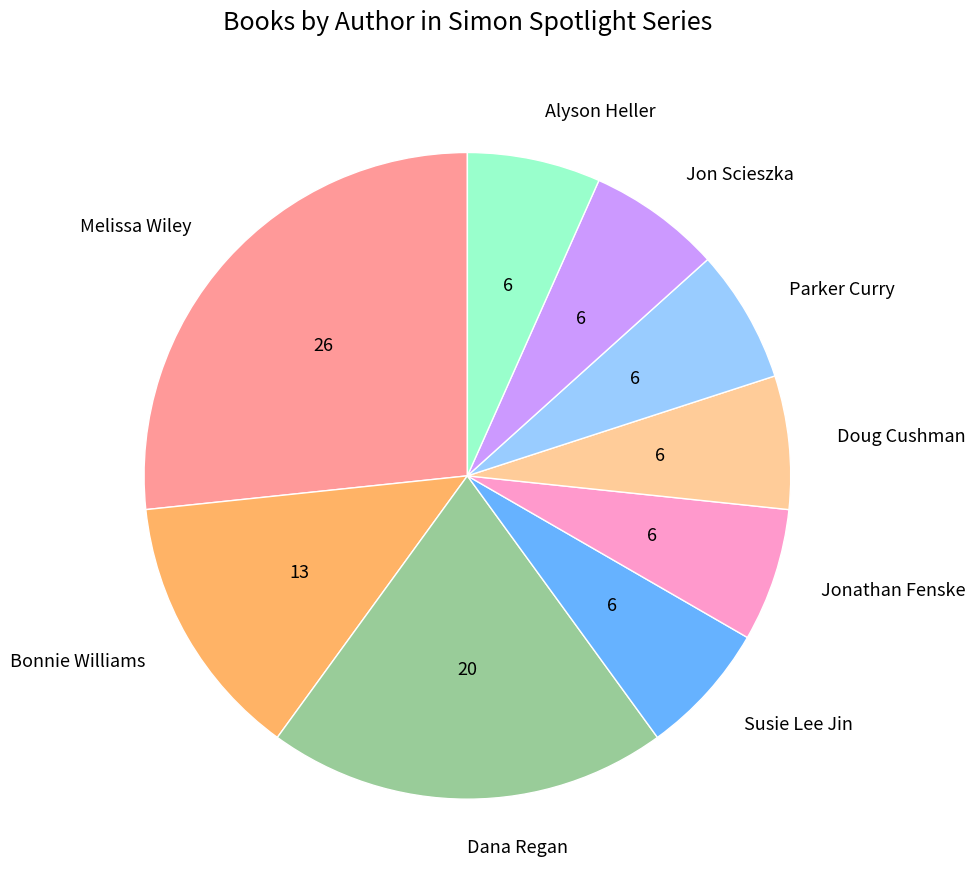

True or false: Doug Cushman accounts for 21% of the total.

False